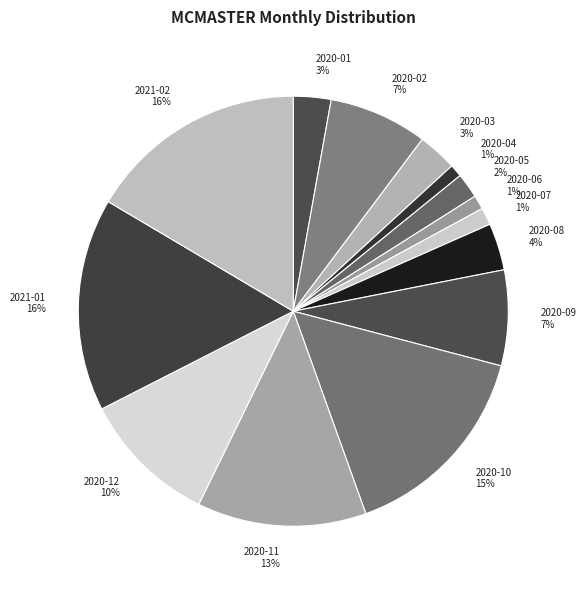

To the nearest percent, what is the combined percentage of 2020-07 and 2020-08?

5%